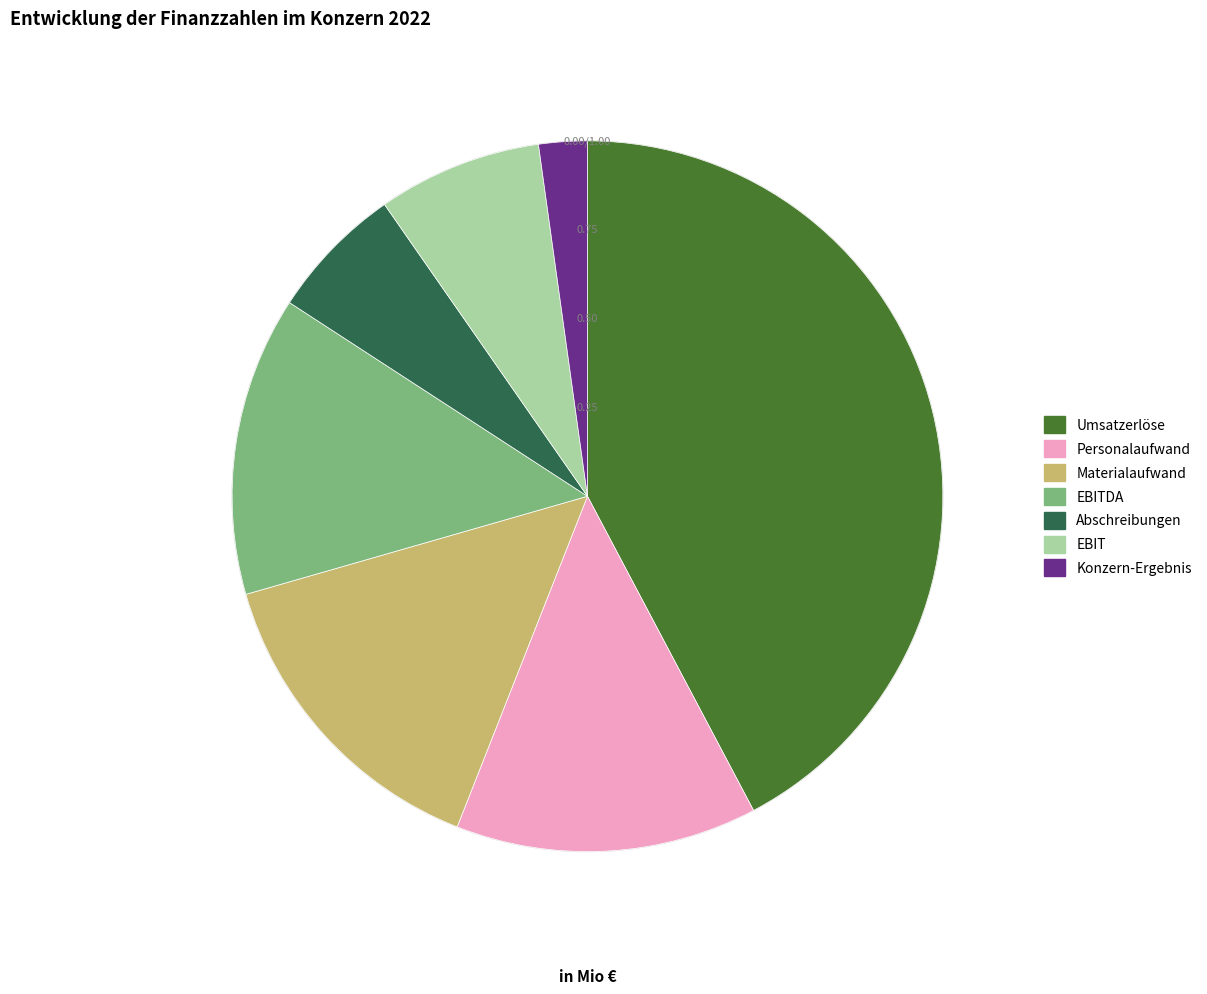

Is there a majority slice in this chart?

No